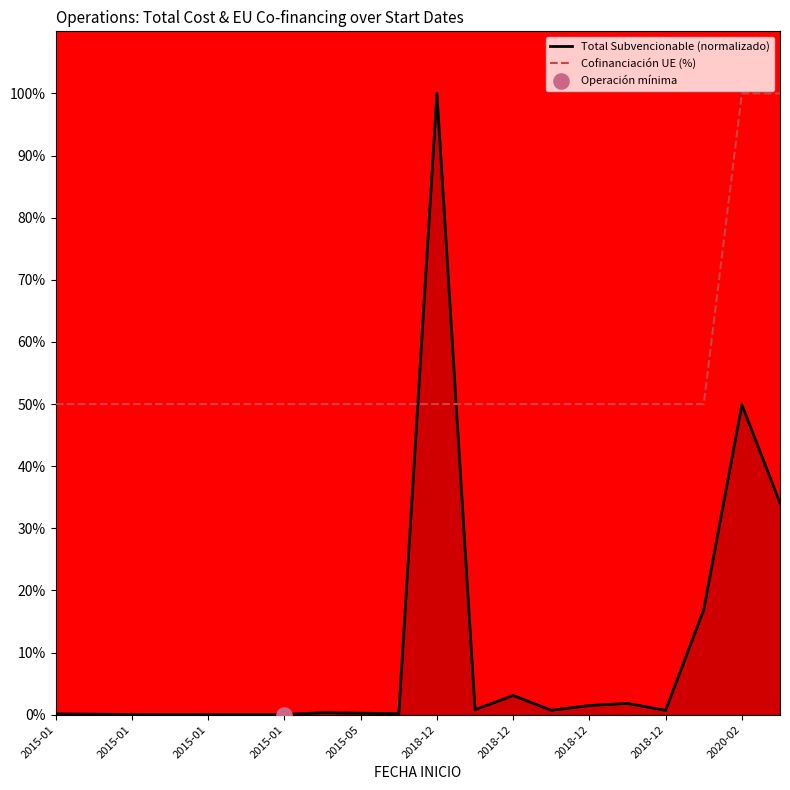

Which series has the widest spread of values?

Total Subvencionable (normalizado)